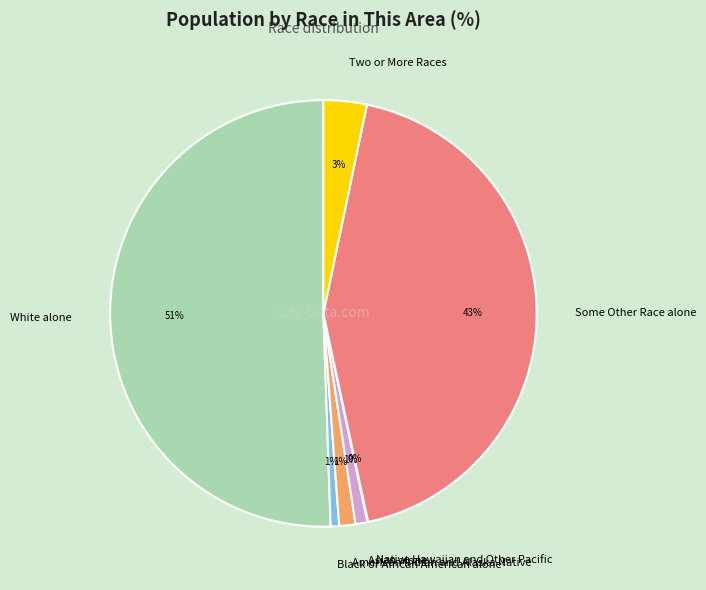

The Some Other Race alone slice represents 51% of the pie. True or false?

False